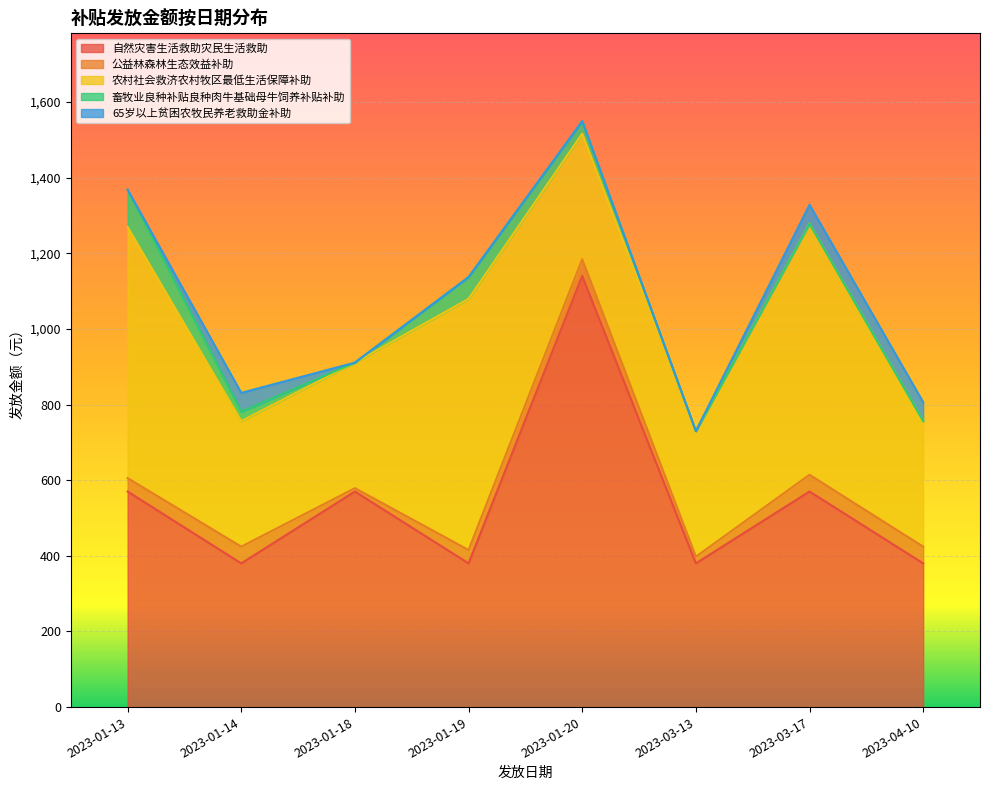

What is the sum of the 公益林森林生态效益补助 values at 2023-01-19 and 2023-01-14?

79.6